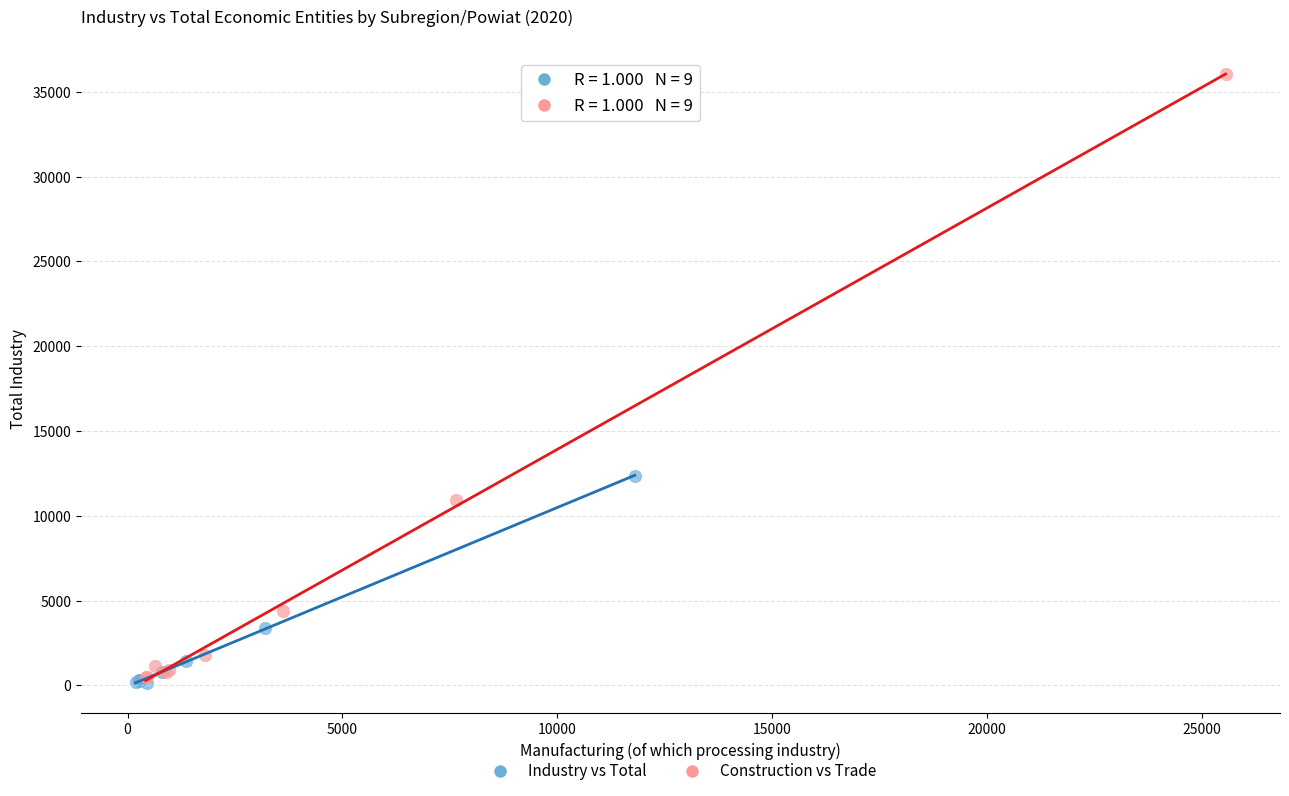

What are all the series names shown in the legend?

Industry vs Total, Construction vs Trade